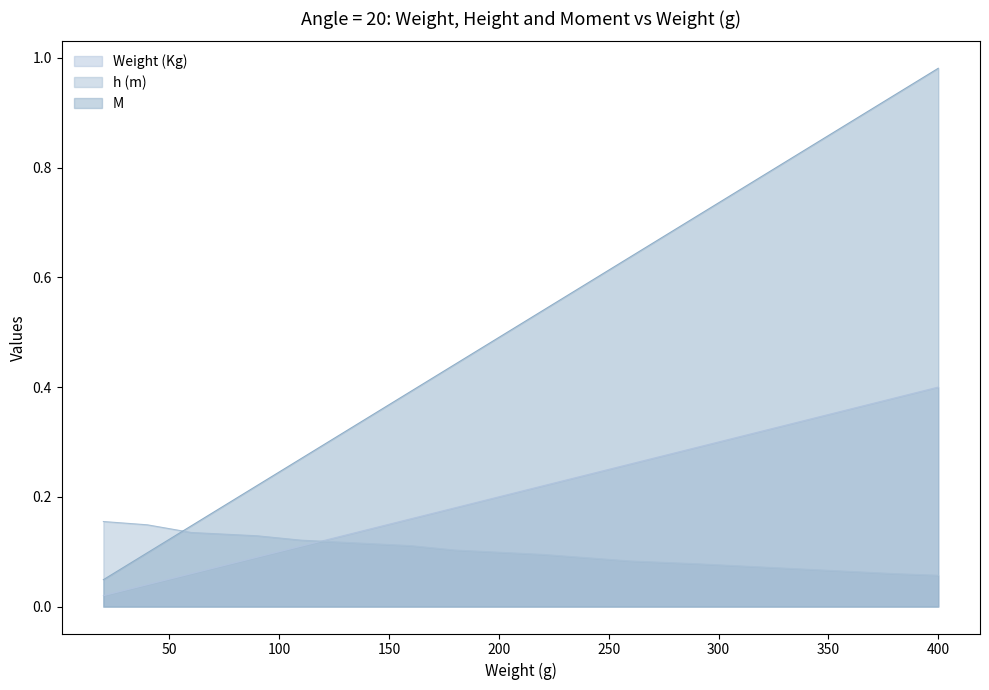

What is the spread (max minus min) of values at 200?

0.4